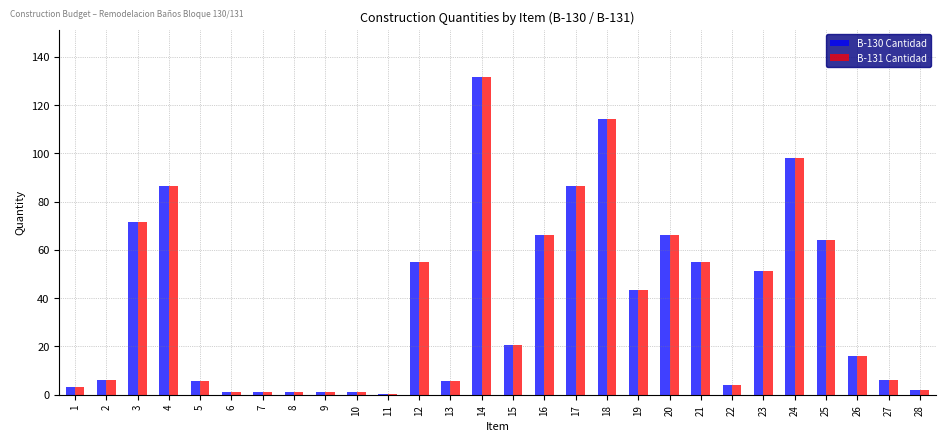

The B-131 Cantidad series shows 131.6 at 14. True or false?

True